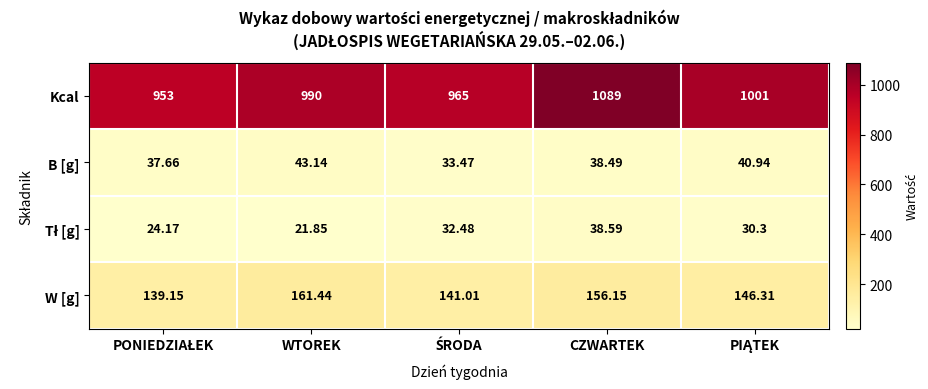

At which category is the sum across all series the highest?

CZWARTEK